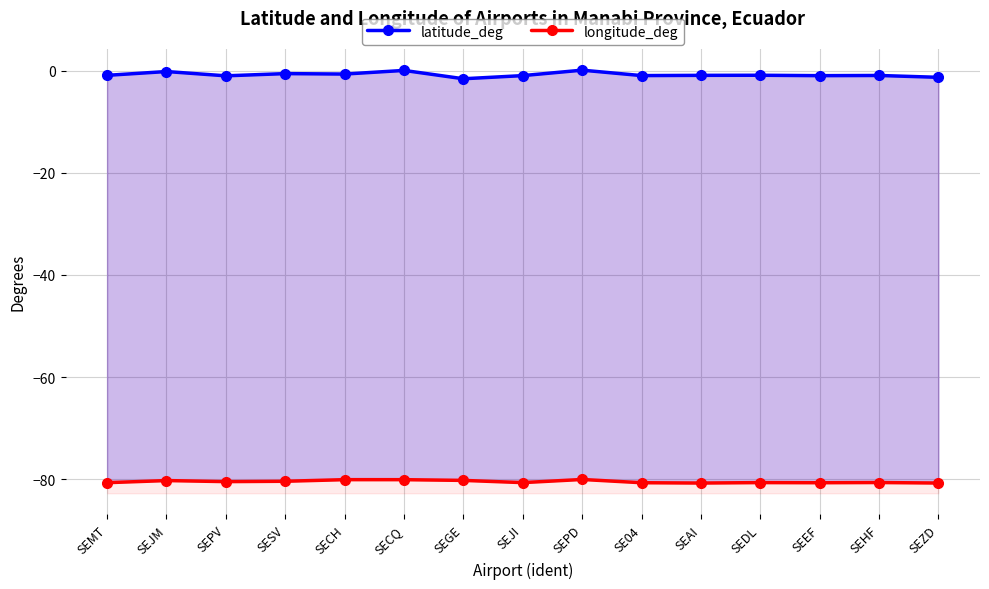

Rank the series by their maximum value, from highest to lowest.

latitude_deg, longitude_deg